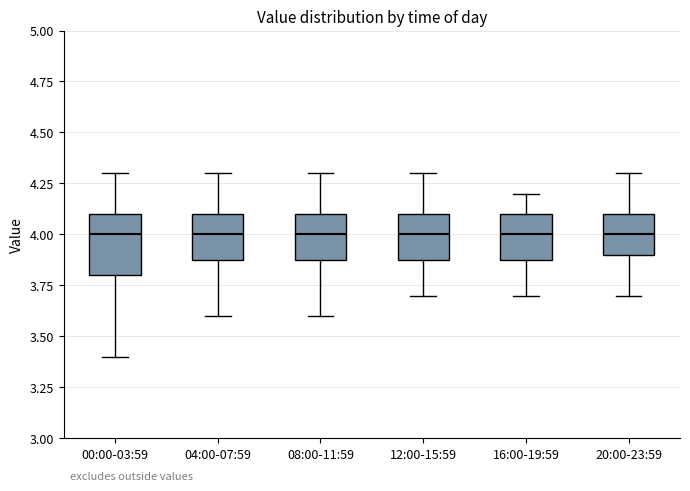

Reading left to right, read every box against the y-axis: the position of its median line, the range the box covers, and the ends of its whiskers. The values are not printed on the chart, so give them approximately, as read against the axis.

00:00-03:59: median 4.0, box 3.8 to 4.1, whiskers 3.4 to 4.3
04:00-07:59: median 4.0, box 3.9 to 4.1, whiskers 3.6 to 4.3
08:00-11:59: median 4.0, box 3.9 to 4.1, whiskers 3.6 to 4.3
12:00-15:59: median 4.0, box 3.9 to 4.1, whiskers 3.7 to 4.3
16:00-19:59: median 4.0, box 3.9 to 4.1, whiskers 3.7 to 4.2
20:00-23:59: median 4.0, box 3.9 to 4.1, whiskers 3.7 to 4.3